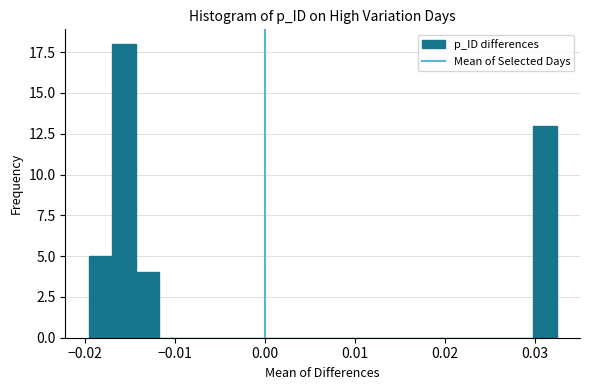

Around what value on the x-axis is the tallest bar? Give the approximate position of its centre, as read against the axis.

-0.016